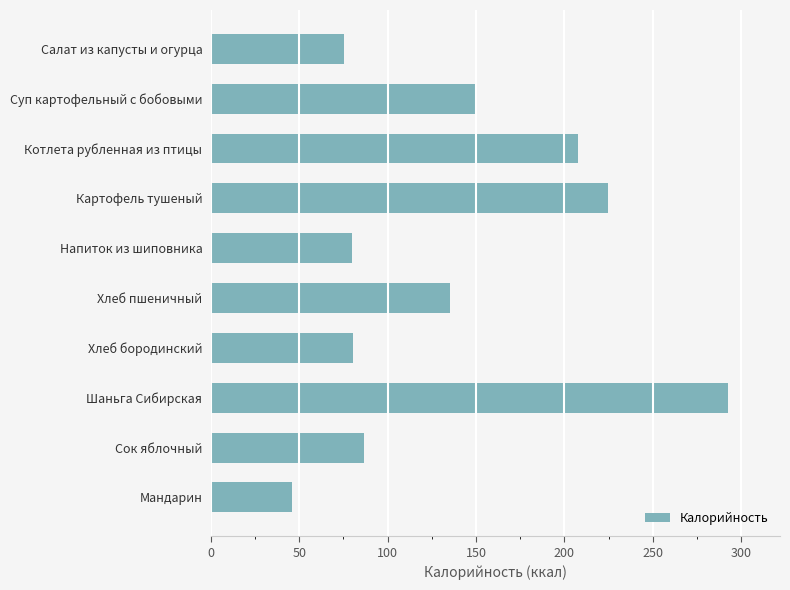

At which category does the chart reach its minimum across all series?

Мандарин